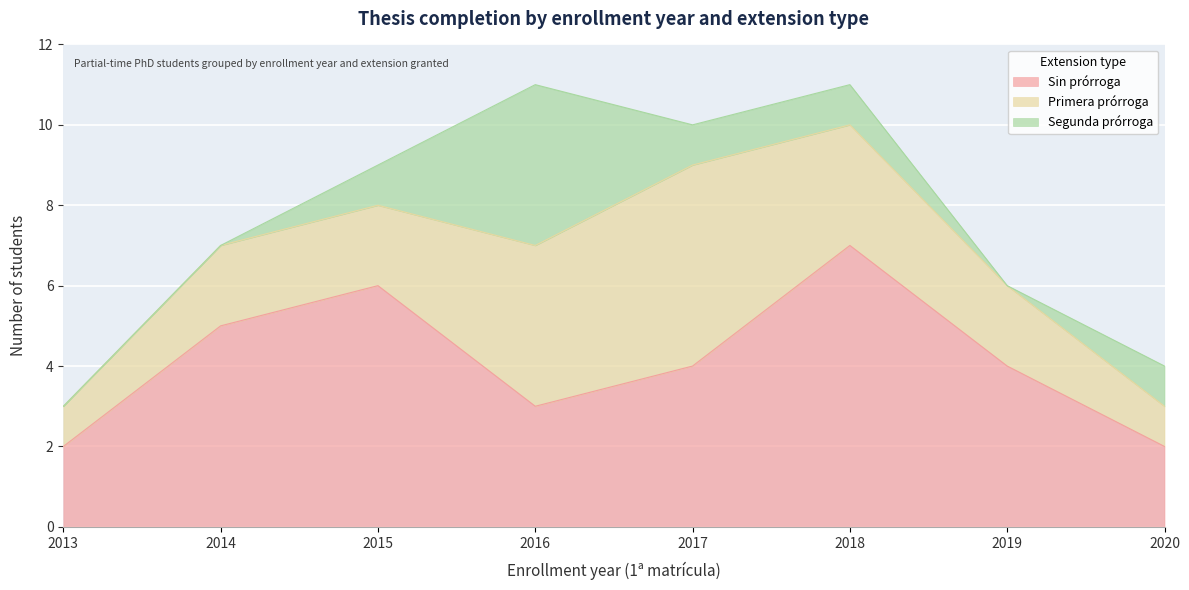

What is the total value across all series at 2020?

4